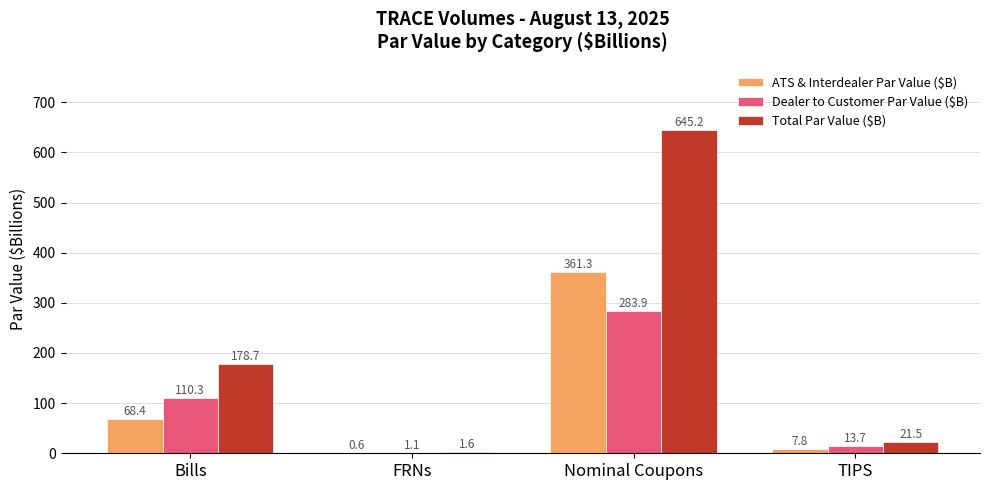

What is the total value across all series at Nominal Coupons?

1290.4